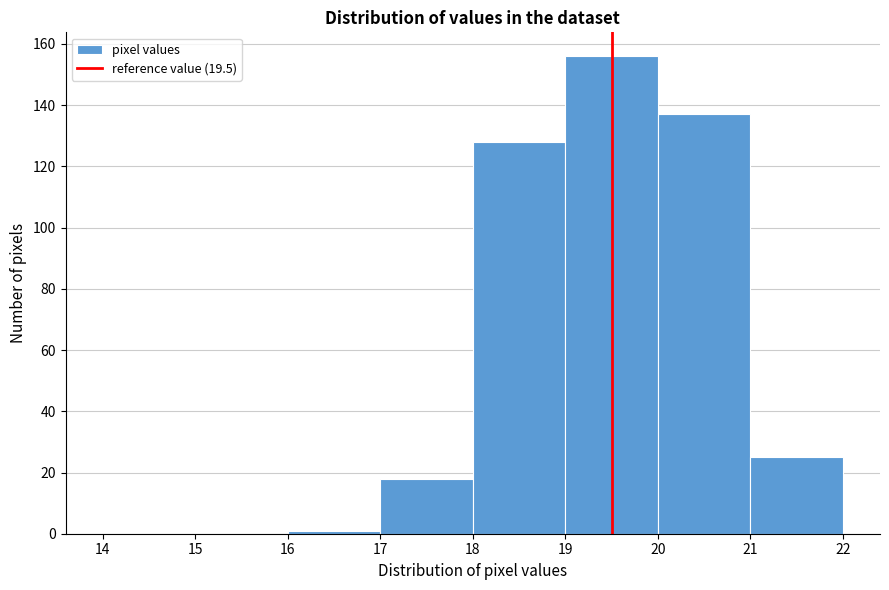

Reading left to right, list every bar in this chart as the range it spans on the x-axis followed by its height. The values are not printed on the chart, so give them approximately, as read against the axis.

14 to 15: 0
15 to 16: 0
16 to 17: under 2
17 to 18: 18
18 to 19: 128
19 to 20: 156
20 to 21: 138
21 to 22: 26